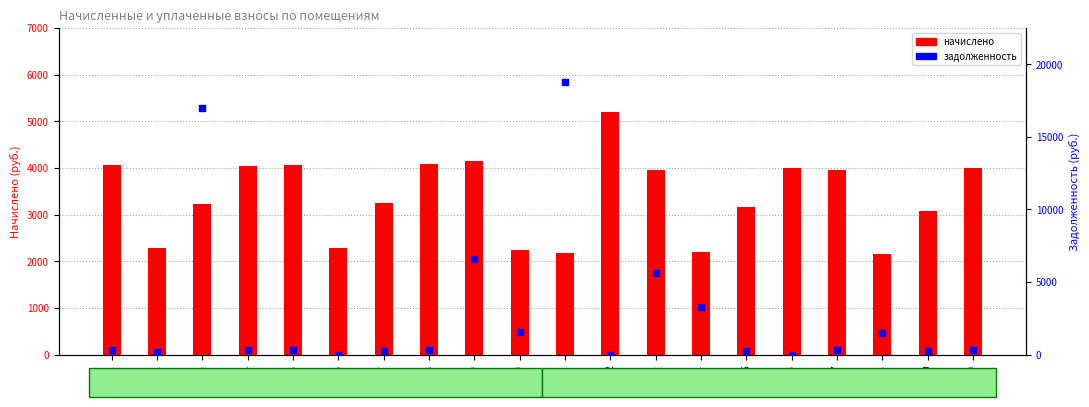

Which series has the widest spread of Y values?

задолженность